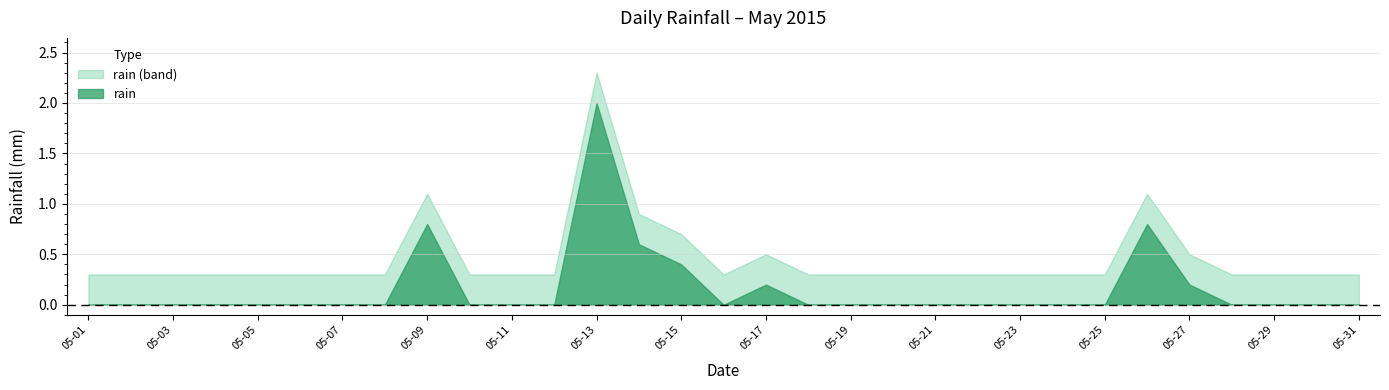

Reading left to right, extract all data points from this chart.

0.0	0.0	0.0	0.0	0.0	0.0	0.0	0.0	0.8	0.0	0.0	0.0	2.0	0.6	0.4	0.0	0.2	0.0	0.0	0.0	0.0	0.0	0.0	0.0	0.0	0.8	0.2	0.0	0.0	0.0	0.0